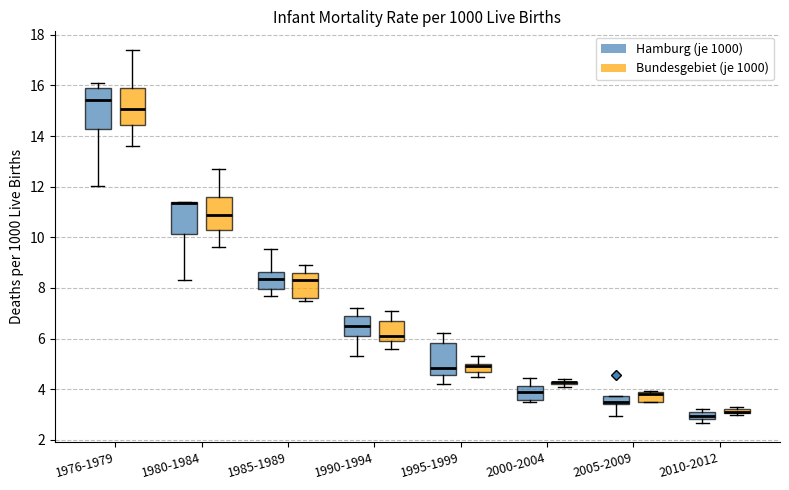

Where does the upper whisker of the box for 1985-1989 (Bundesgebiet (je 1000)) end on the y-axis? The values are not printed on the chart, so give them approximately, as read against the axis.

9.0